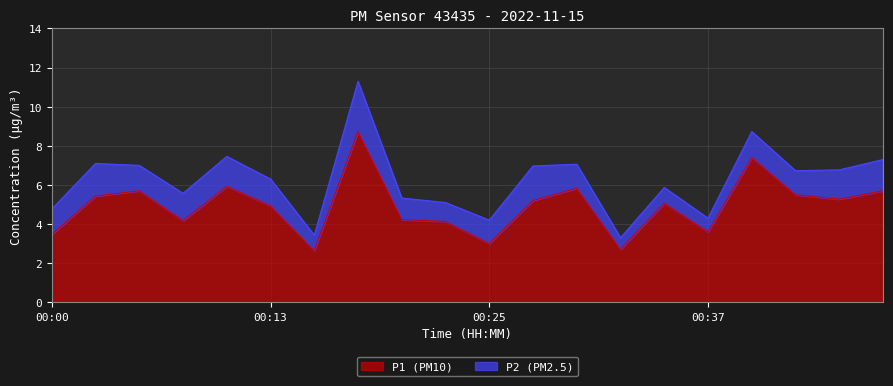

Reading left to right, extract all data points from this chart.

00:00=3.5	00:03=5.4	00:05=5.7	00:08=4.2	00:10=5.9	00:13=4.9	00:15=2.6	00:18=8.7	00:20=4.2	00:22=4.1	00:25=3.0	00:27=5.2	00:30=5.8	00:32=2.7	00:35=5.1	00:37=3.6	00:39=7.4	00:42=5.5	00:44=5.3	00:47=5.7